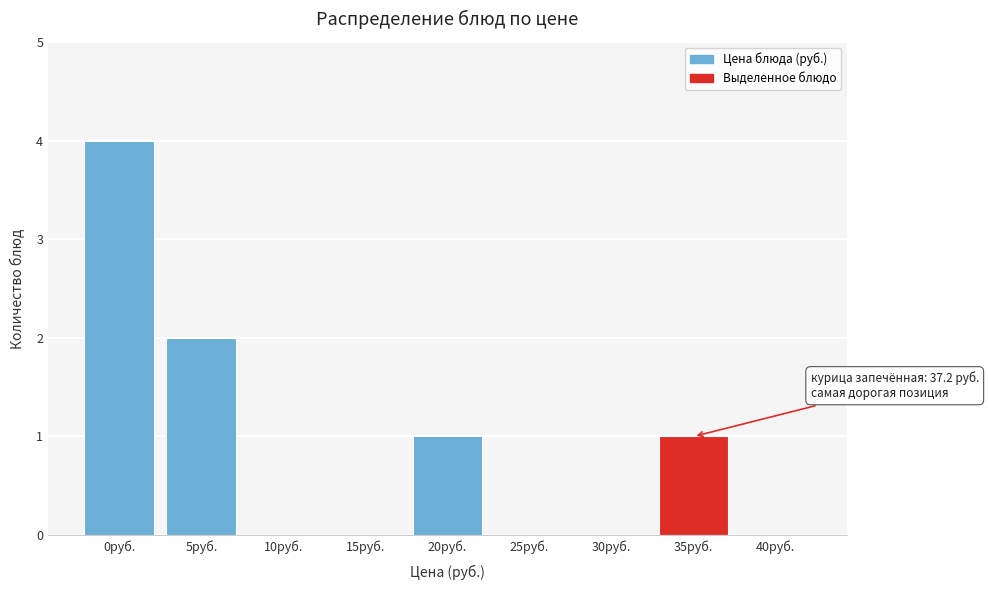

Reading right to left, what are all the values shown in this chart?

40руб.=0	35руб.=1	30руб.=0	25руб.=0	20руб.=1	15руб.=0	10руб.=0	5руб.=2	0руб.=4